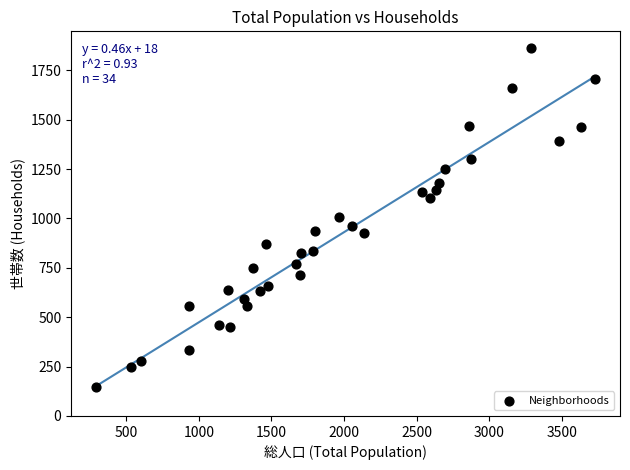

What is the range of Y values (max minus min)?

1715